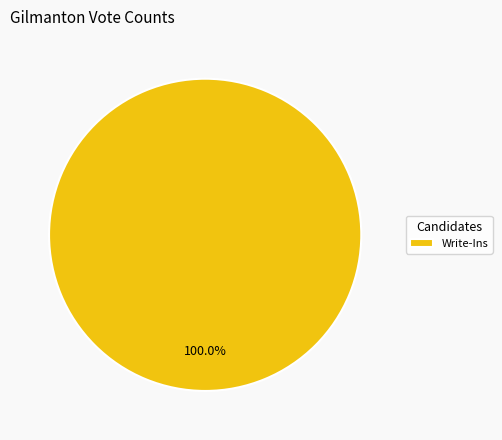

Count the number of slices in the pie.

1